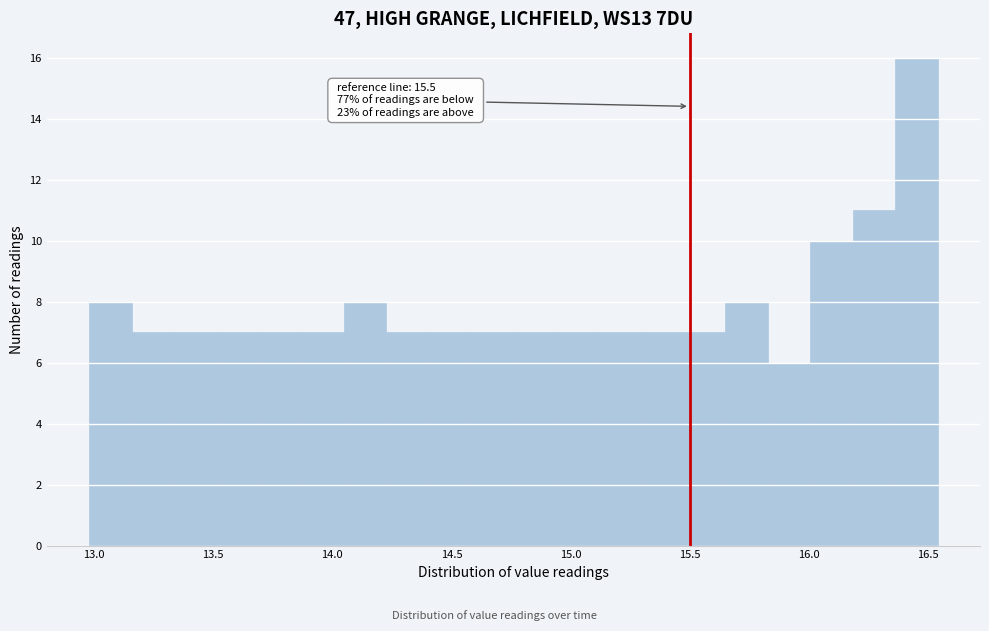

Around what value on the x-axis is the tallest bar? Give the approximate position of its centre, as read against the axis.

16.45